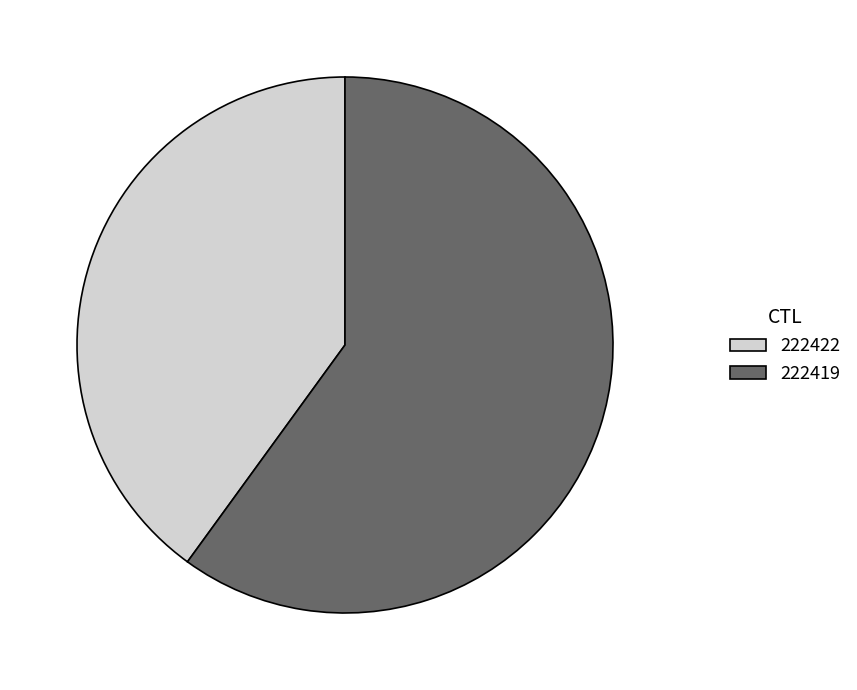

Rank the categories by value from highest to lowest.

222419, 222422